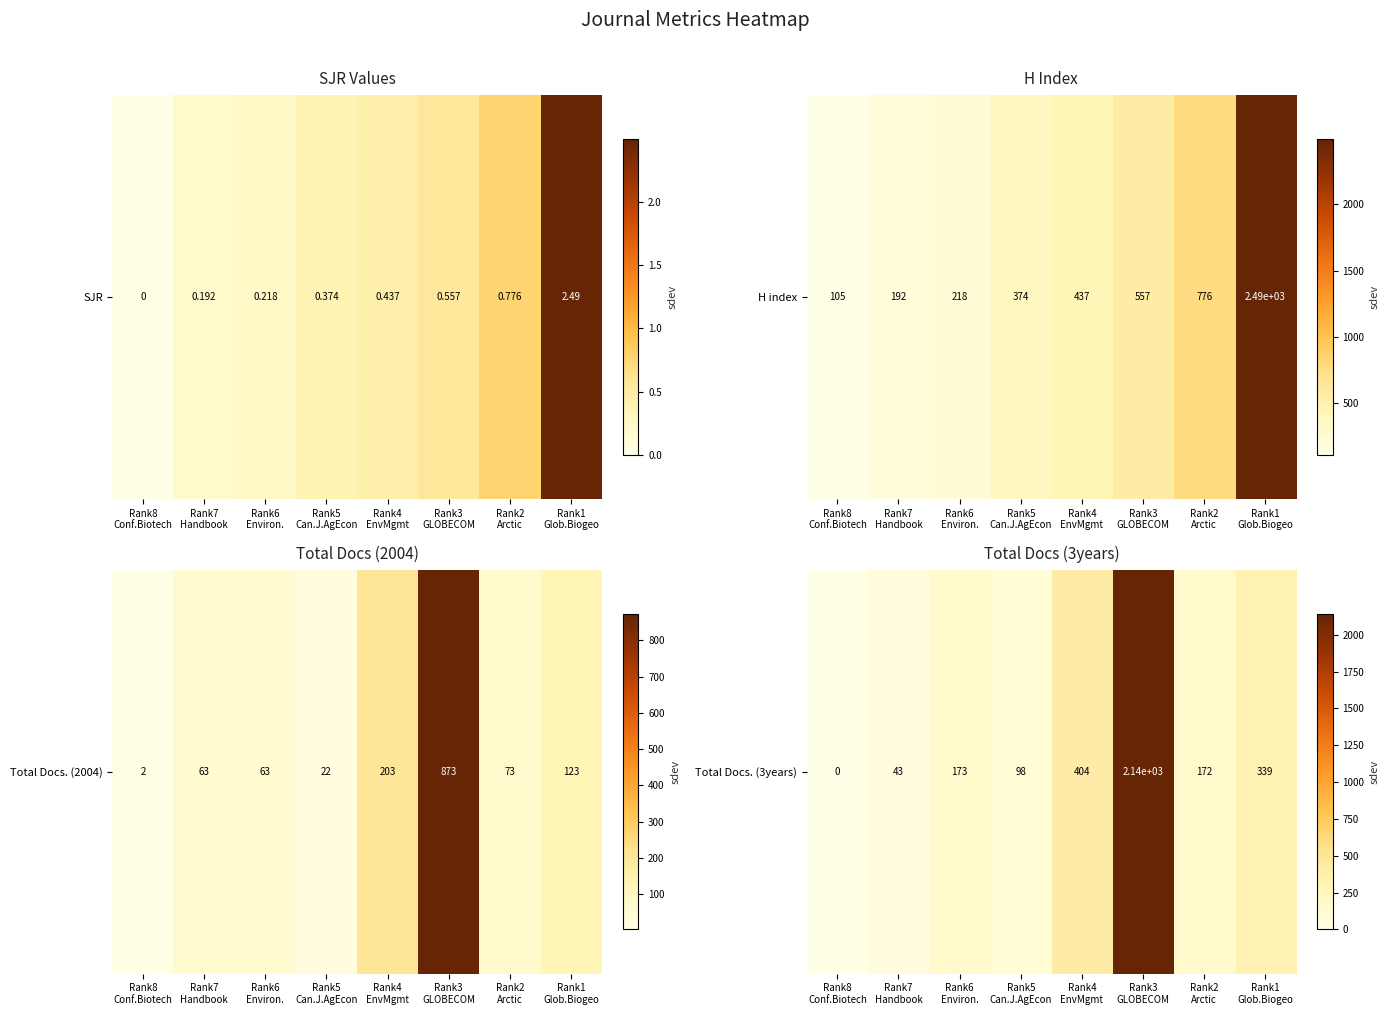

Approximately how many times larger is the value at Rank1
Glob.Biogeo compared to Rank6
Environ.?

2.0